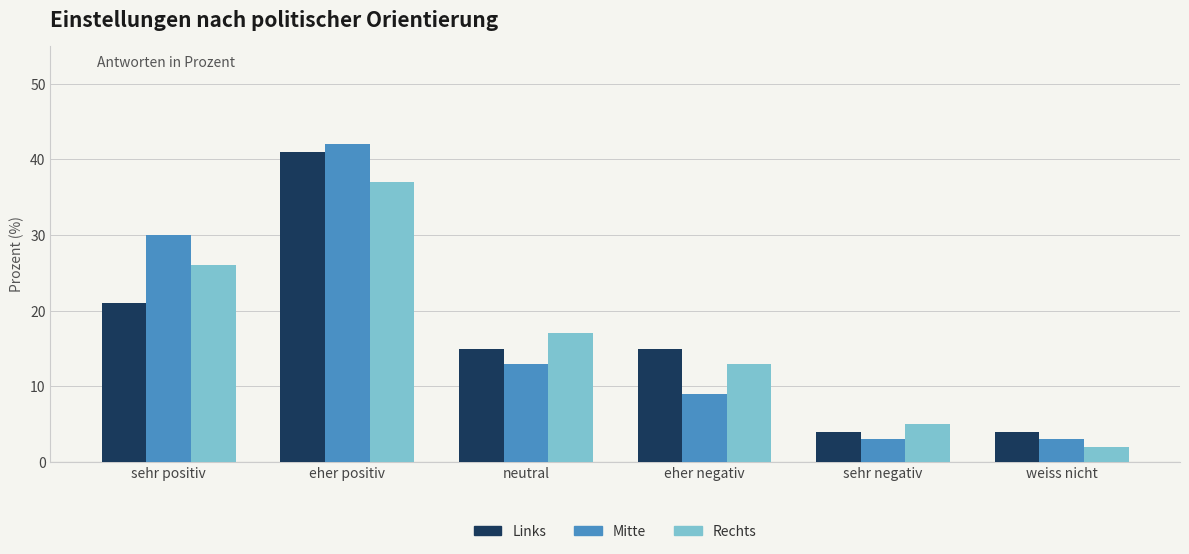

What is the average value of the Links series?

17